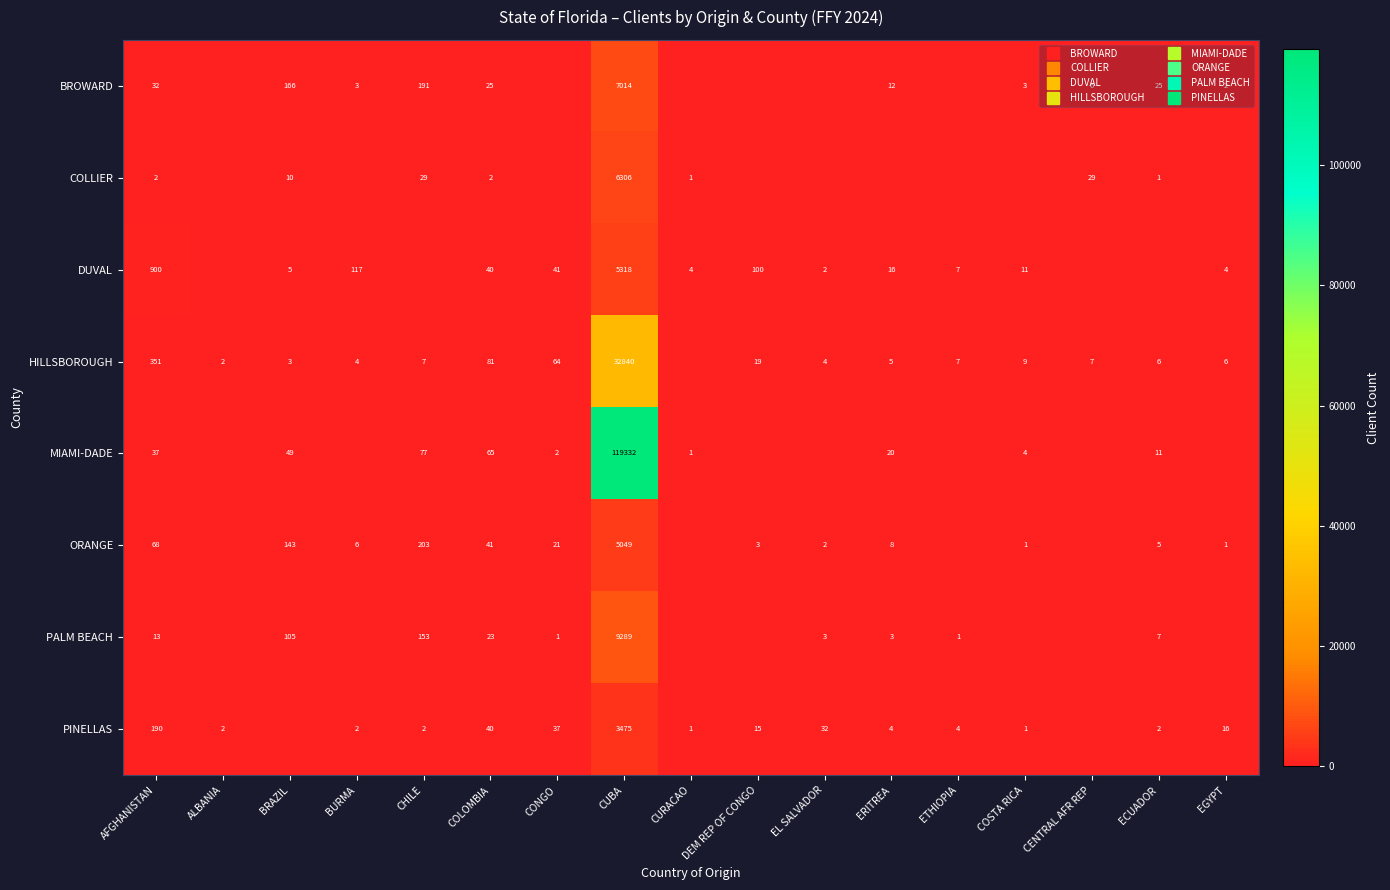

The value of HILLSBOROUGH at EGYPT is 10. True or false?

False